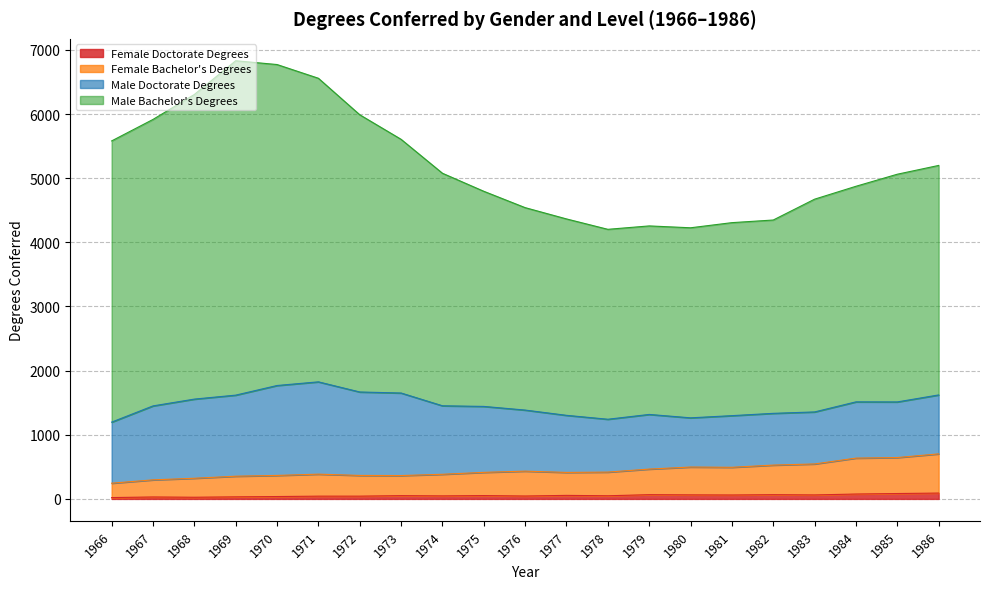

What is the spread (max minus min) of values at 1976?

4496